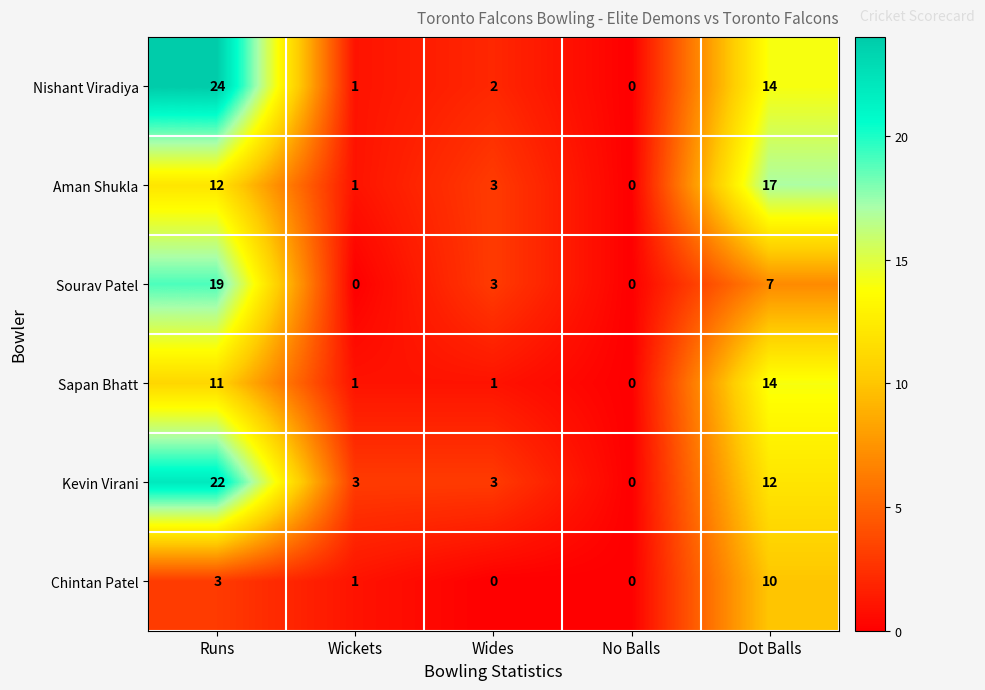

What is the spread (max minus min) of values at Runs?

21